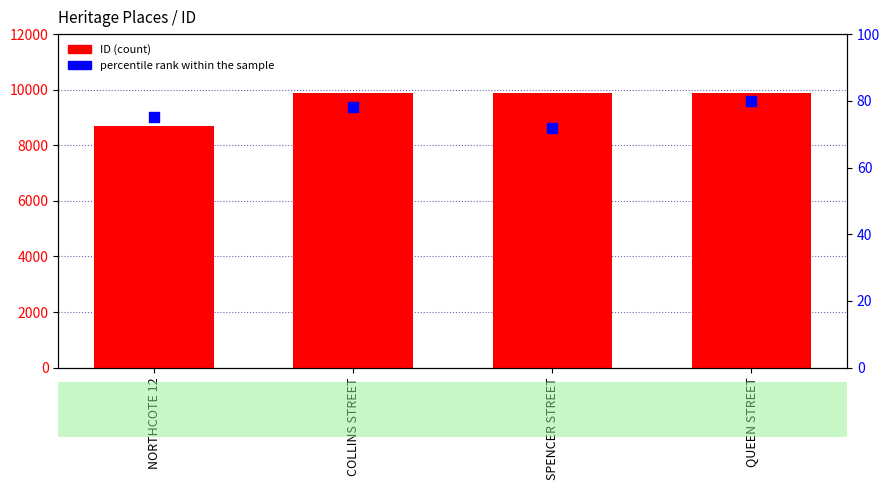

At how many categories does at least one series exceed 187?

4